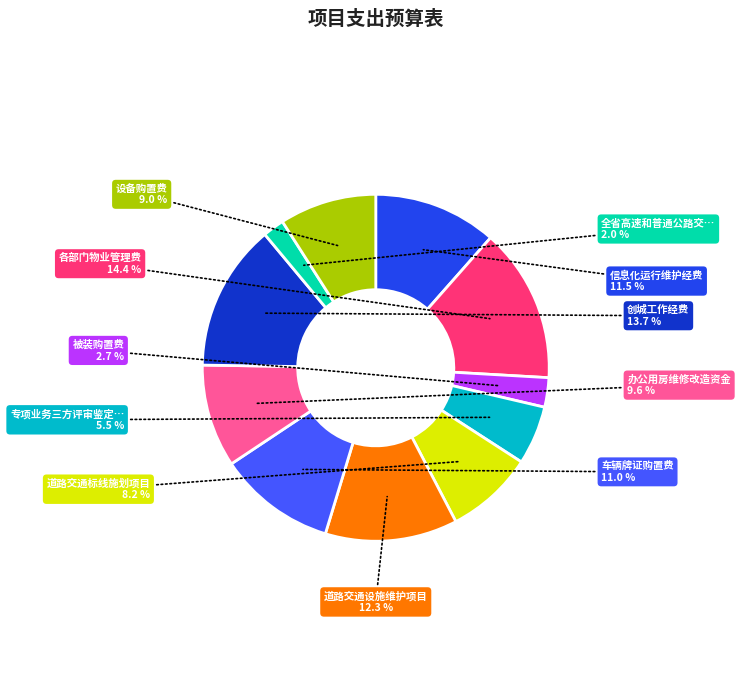

Does any single category account for the majority?

No